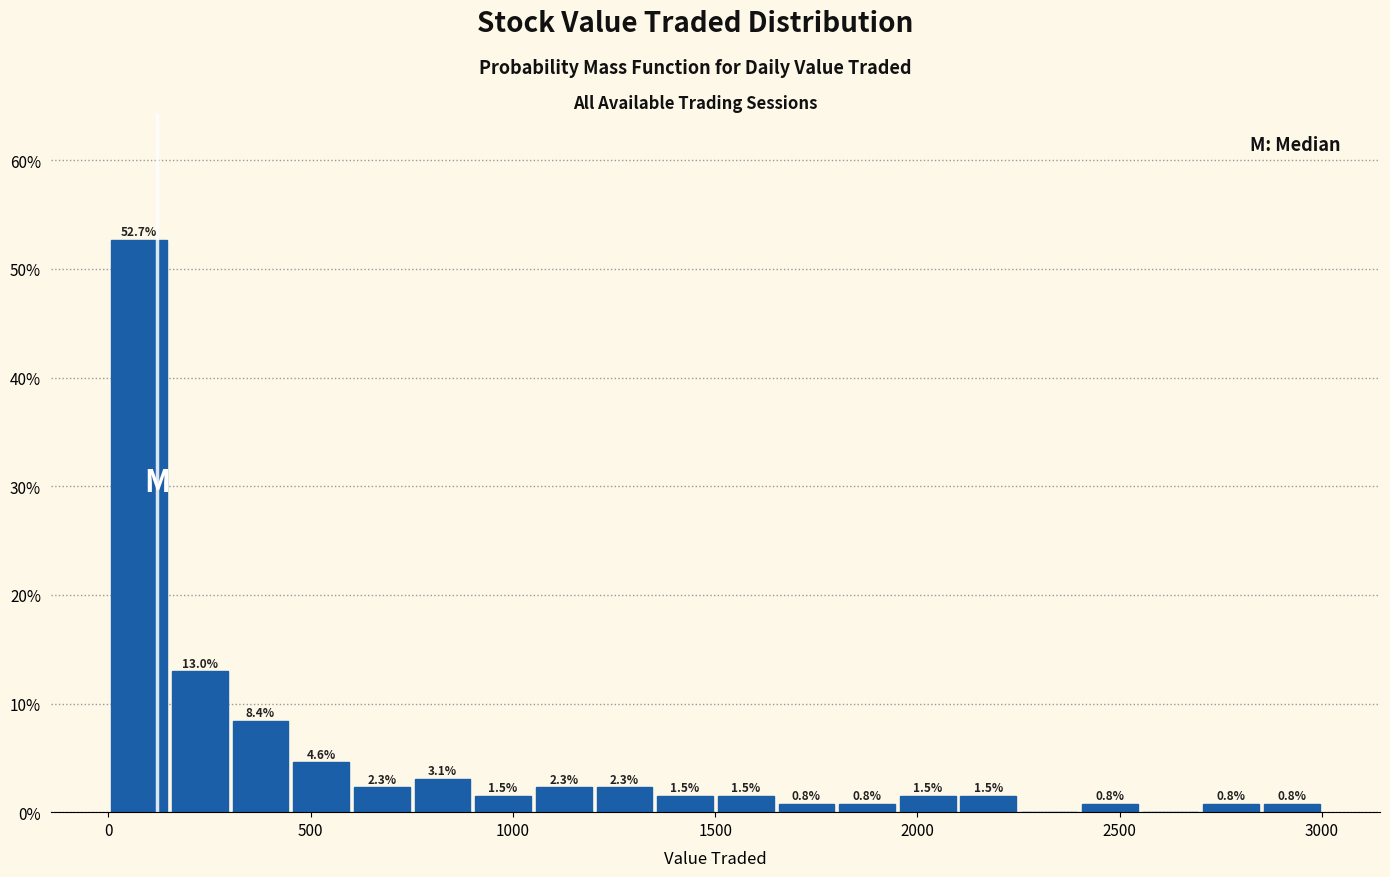

Around what value on the x-axis is the tallest bar? Give the approximate position of its centre, as read against the axis.

100